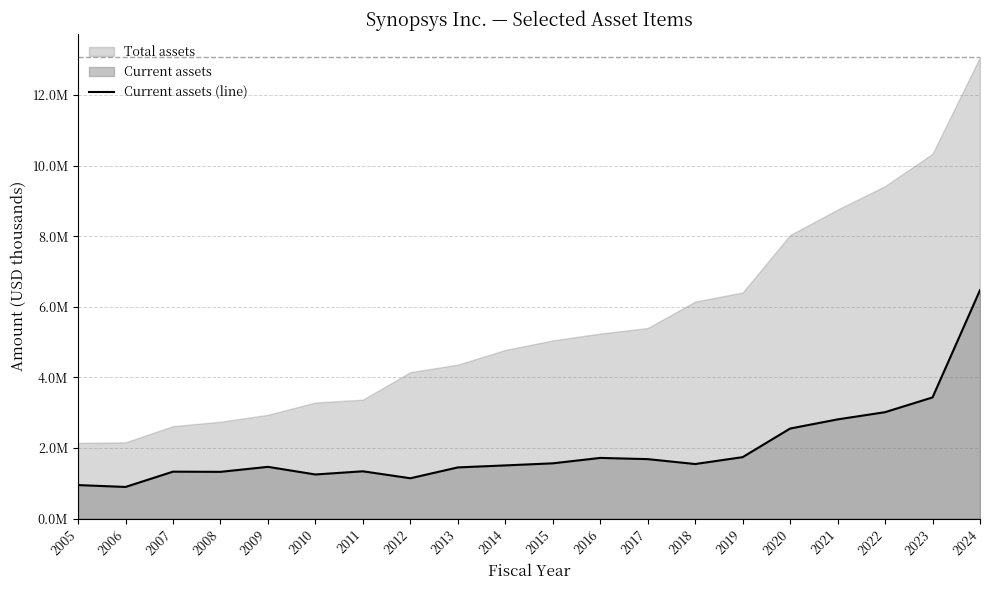

At which category does the data reach its first local peak?

2007